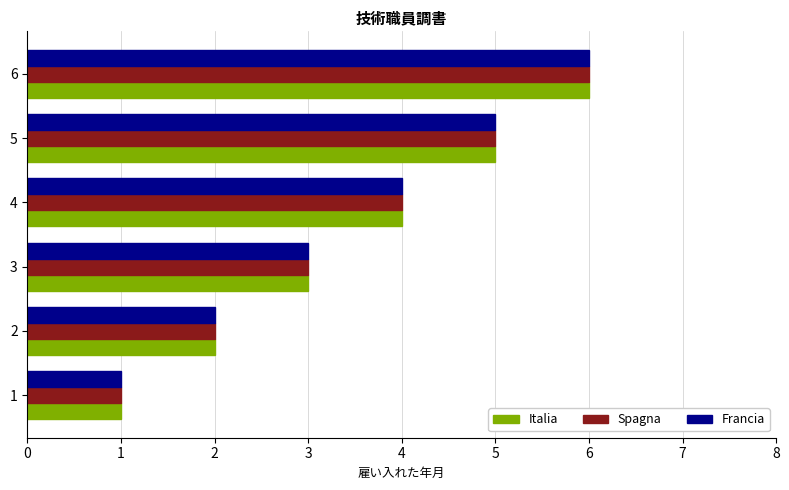

True or false: Italia has a value of 1 at 1.

True